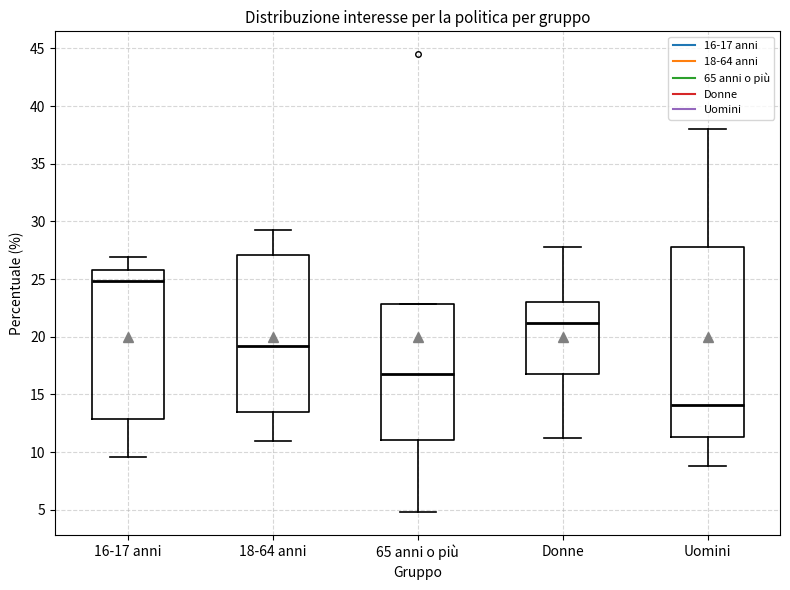

Which box's median line is the lowest?

Uomini